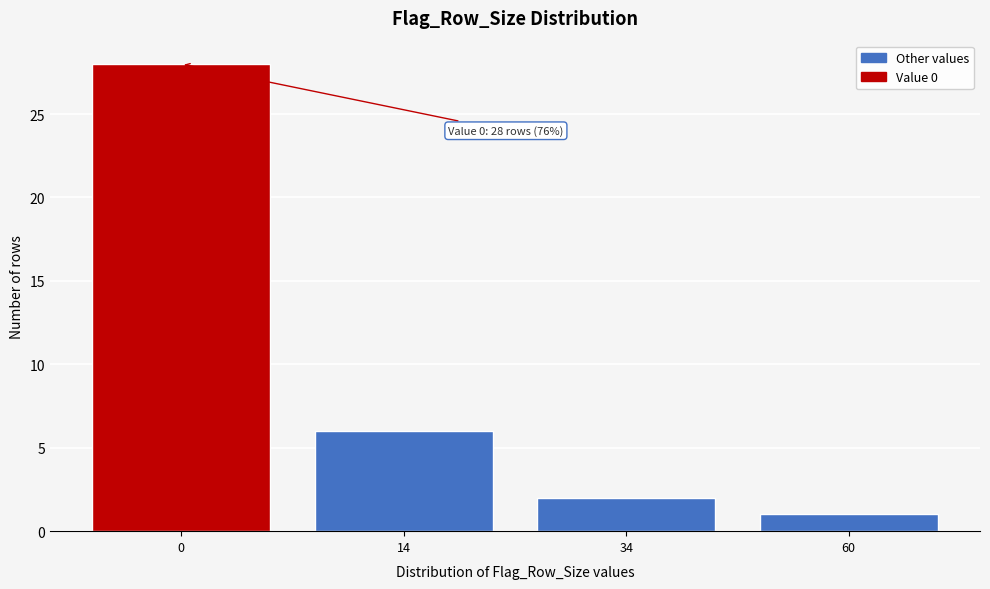

Reading right to left, extract all data points from this chart.

1	2	6	28